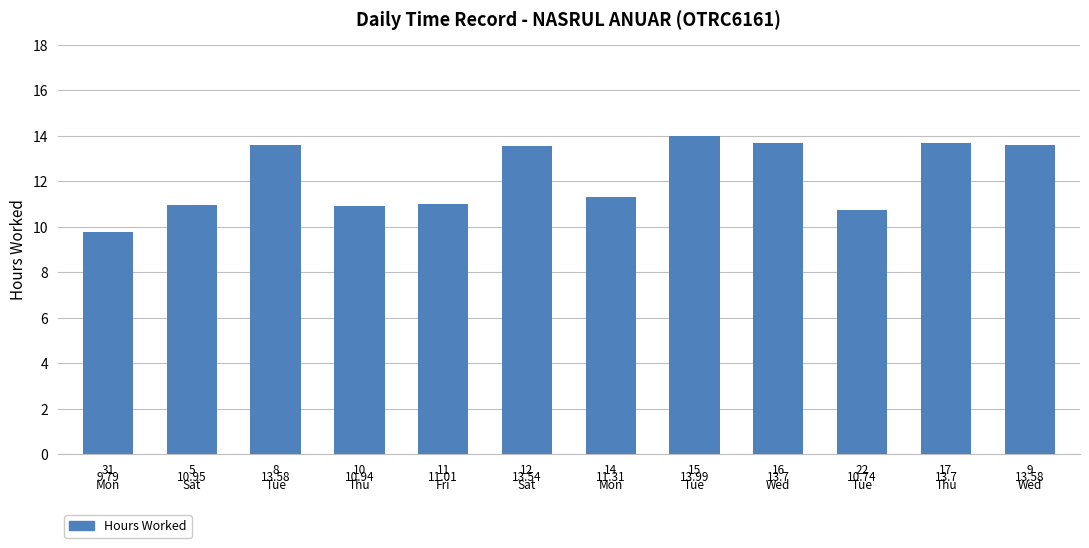

At which category does the chart reach its peak across all series?

15
Tue